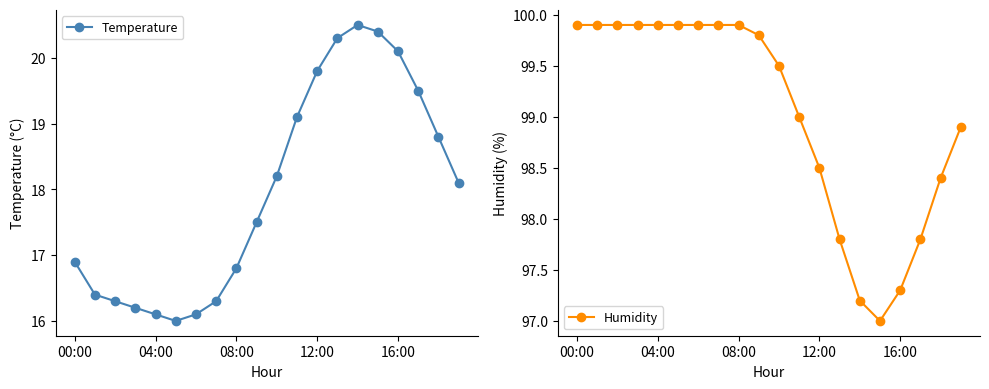

True or false: Humidity has more than 0 points higher than both neighbors.

False